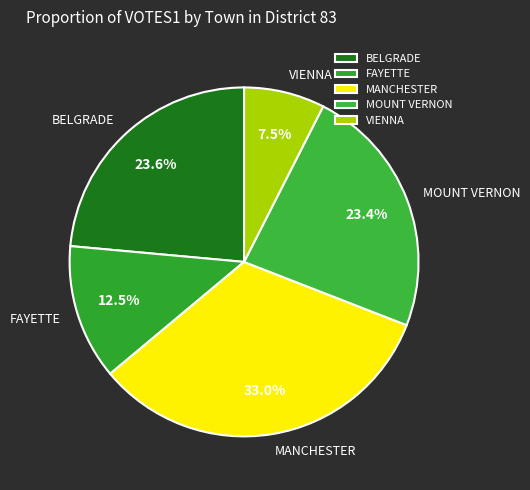

To the nearest percent, what is the difference between the largest and smallest slice percentages?

26%